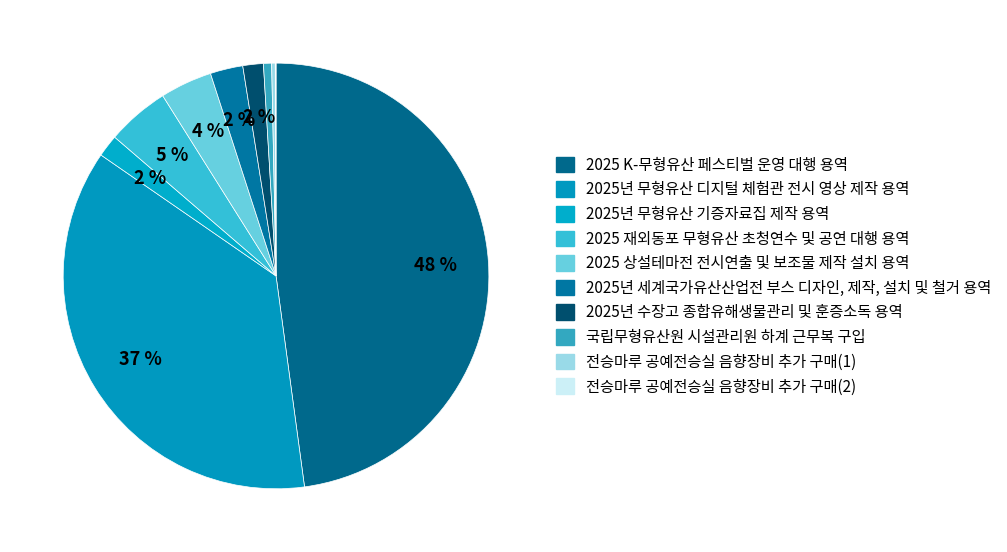

To the nearest percent, what is the combined percentage of 2025년 무형유산 기증자료집 제작 용역 and 전승마루 공예전승실 음향장비 추가 구매(2)?

2%